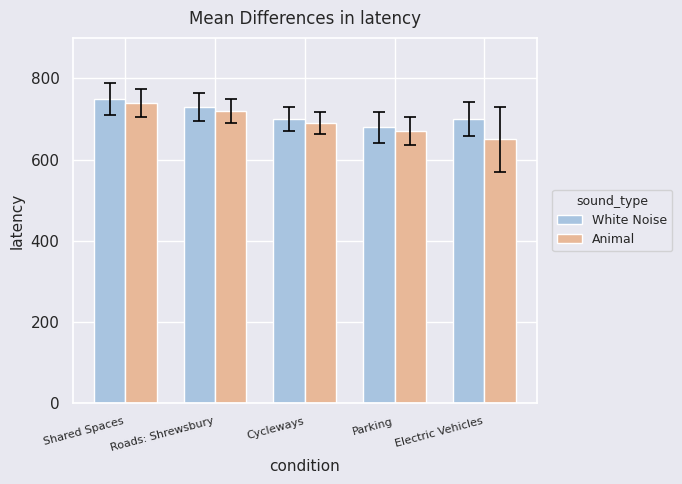

At which label does White Noise first exceed 700?

Shared Spaces